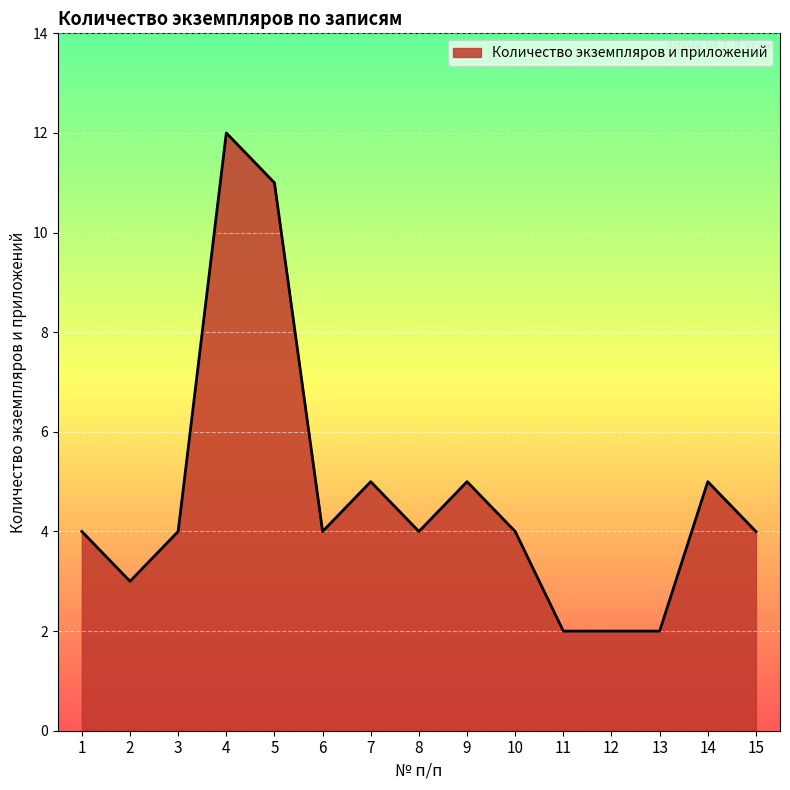

How many values are between 3 and 5?

10